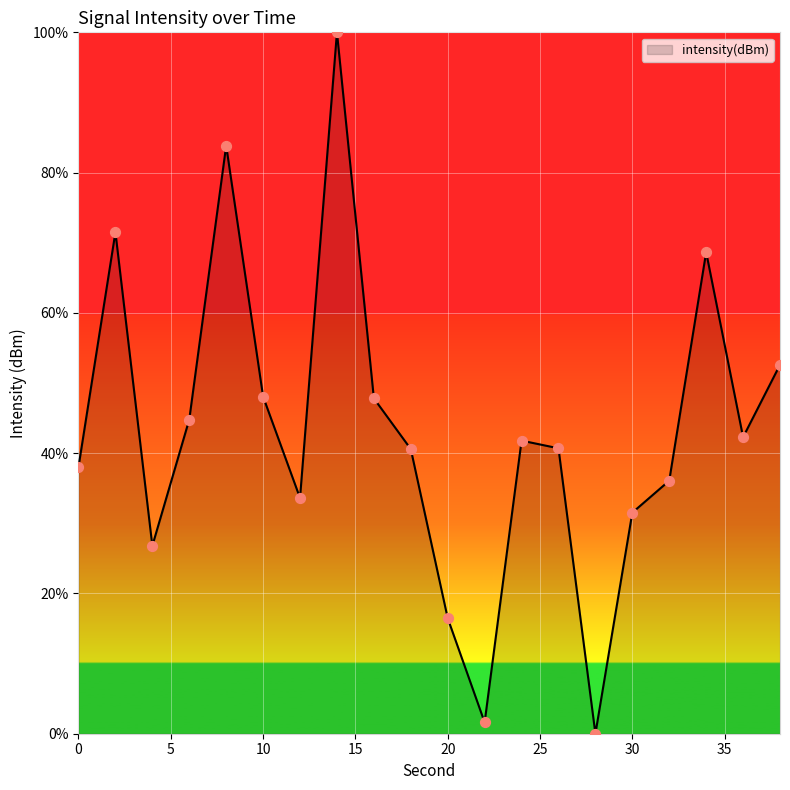

What is the difference between the maximum and minimum values?

100.0